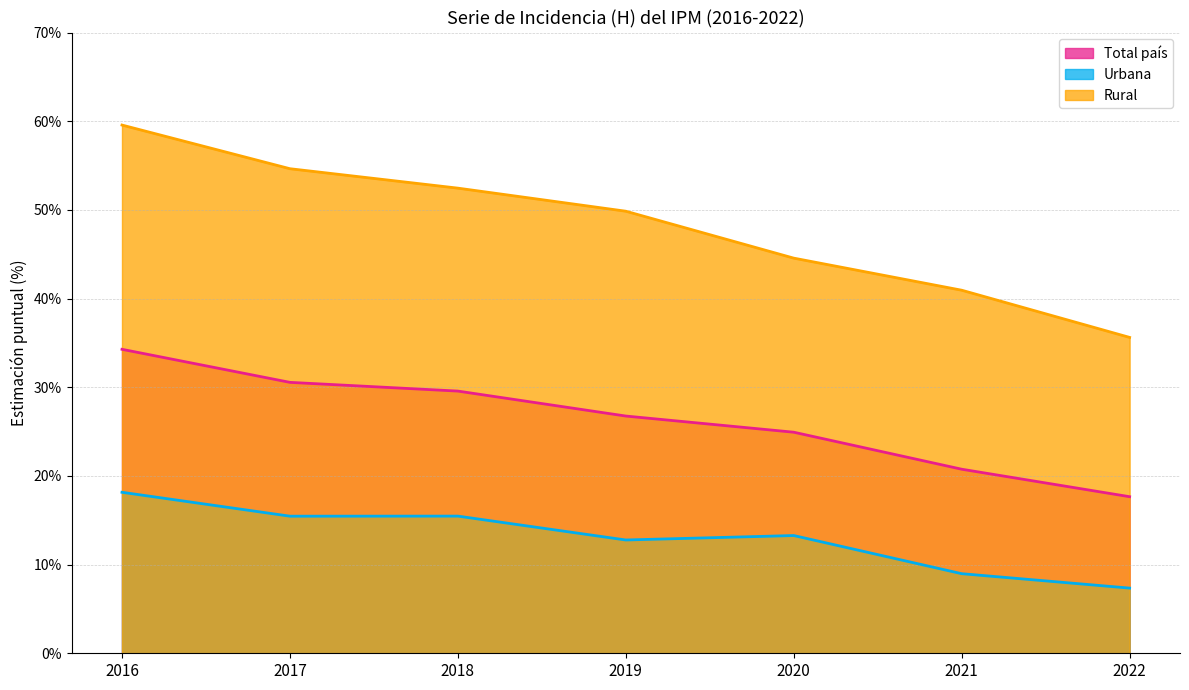

Which series has the widest spread of values?

Rural